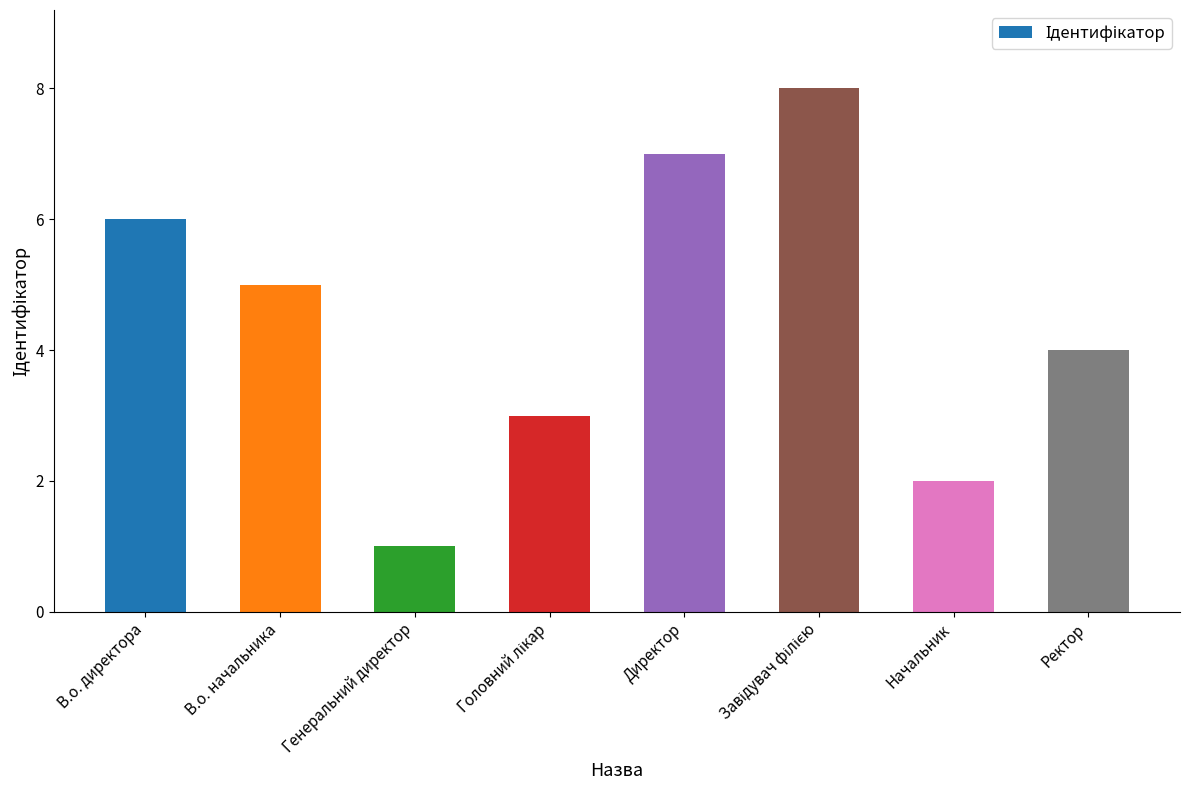

What is the smallest value displayed?

1